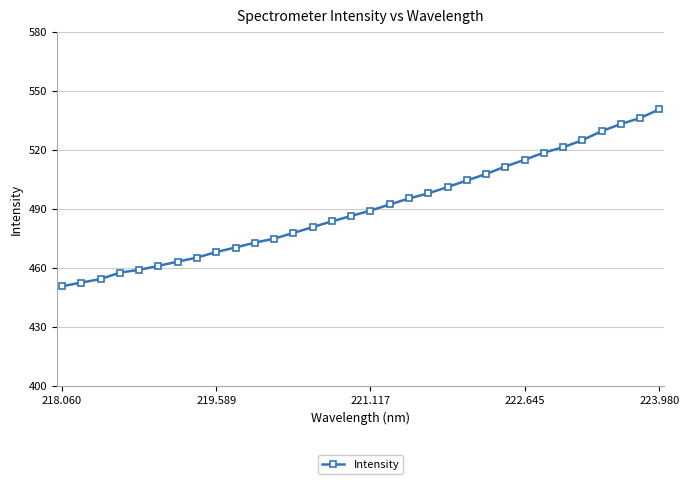

How many values exceed 489?

16